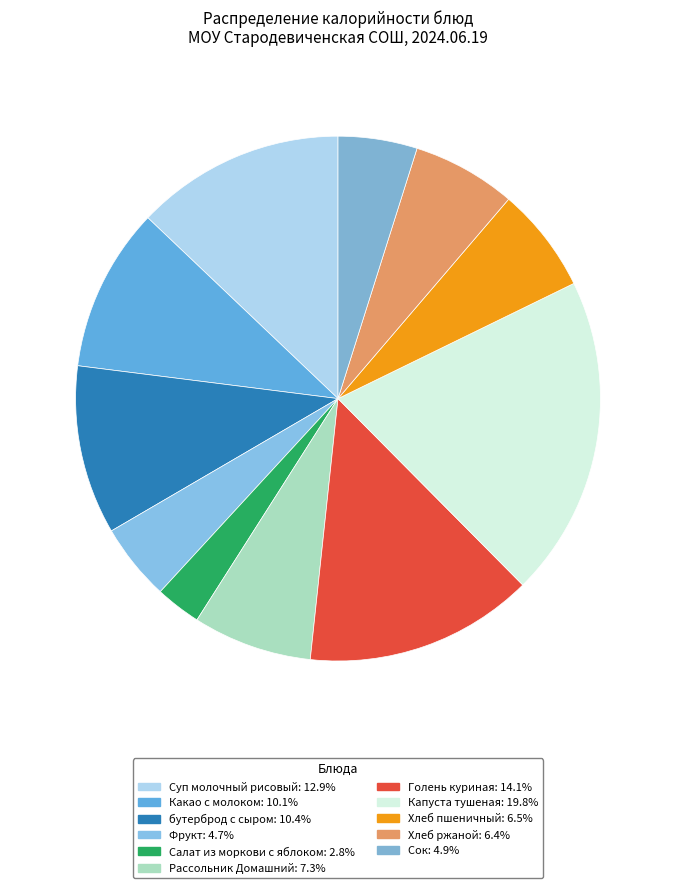

What percentage do Сок and бутерброд с сыром together represent?

15.3%